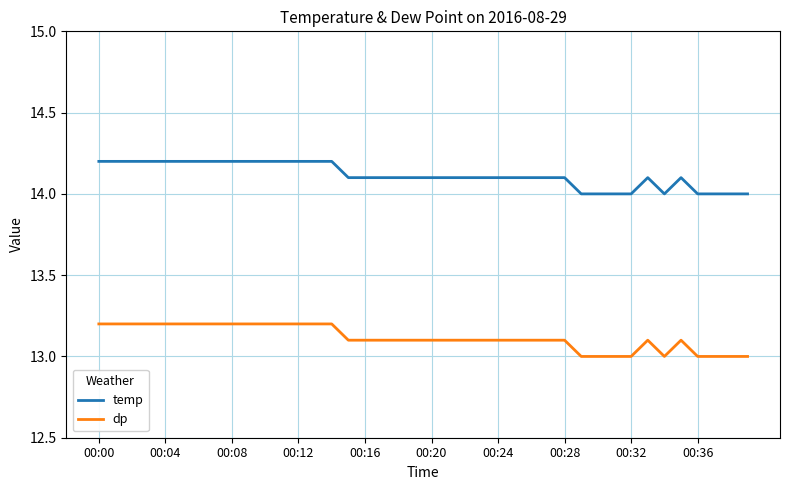

True or false: temp has more than 1 interior local peaks.

True